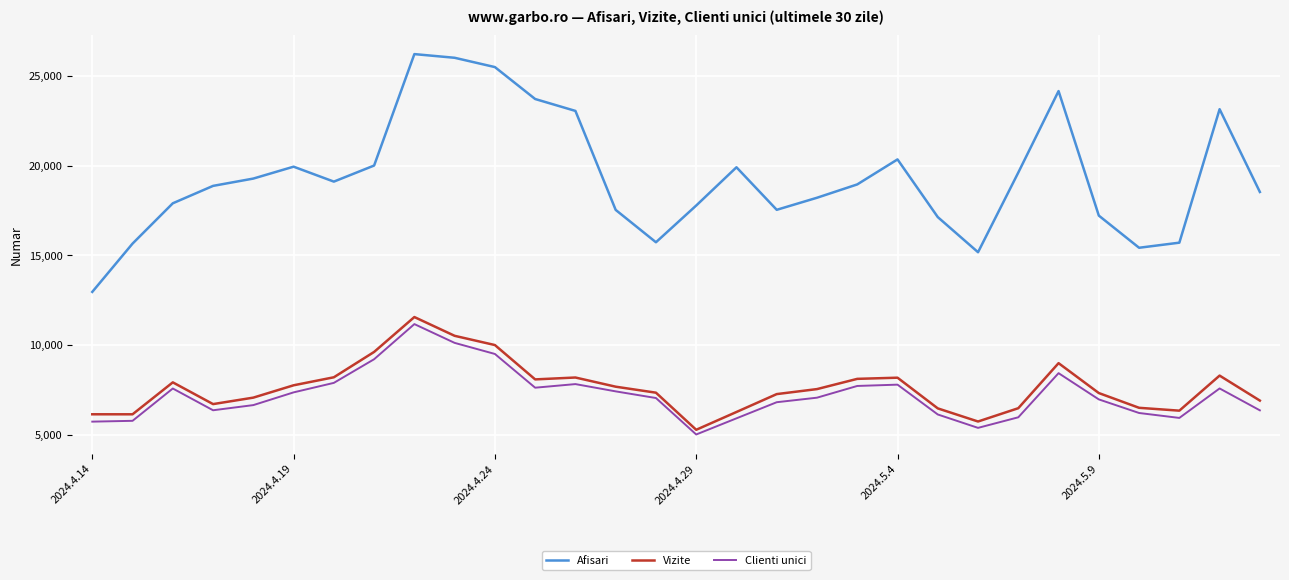

At how many categories does at least one series exceed 16317?

24